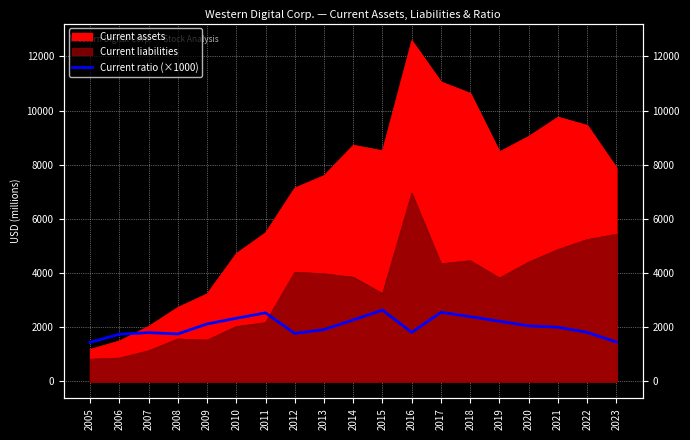

Reading right to left, list all the values displayed in this chart.

1450	1810	2000	2050	2220	2390	2550	1810	2630	2270	1910	1770	2530	2330	2120	1750	1800	1740	1440